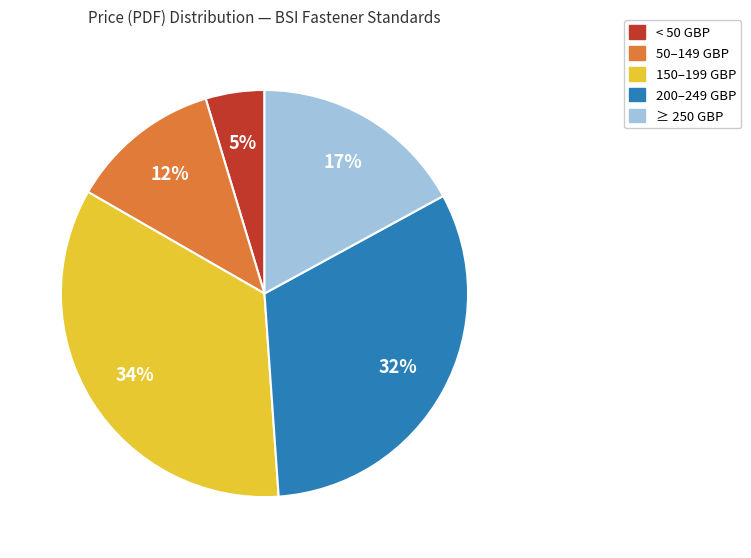

To the nearest percent, what is the average slice percentage?

20%